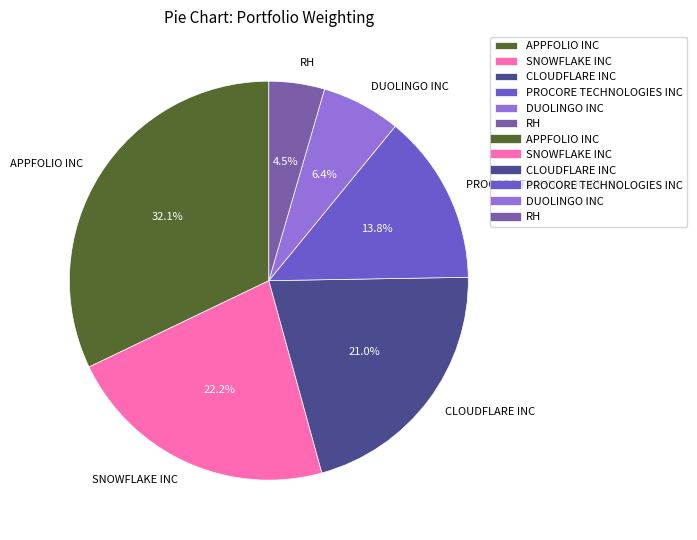

Do CLOUDFLARE INC and APPFOLIO INC together represent more than half of the pie?

Yes